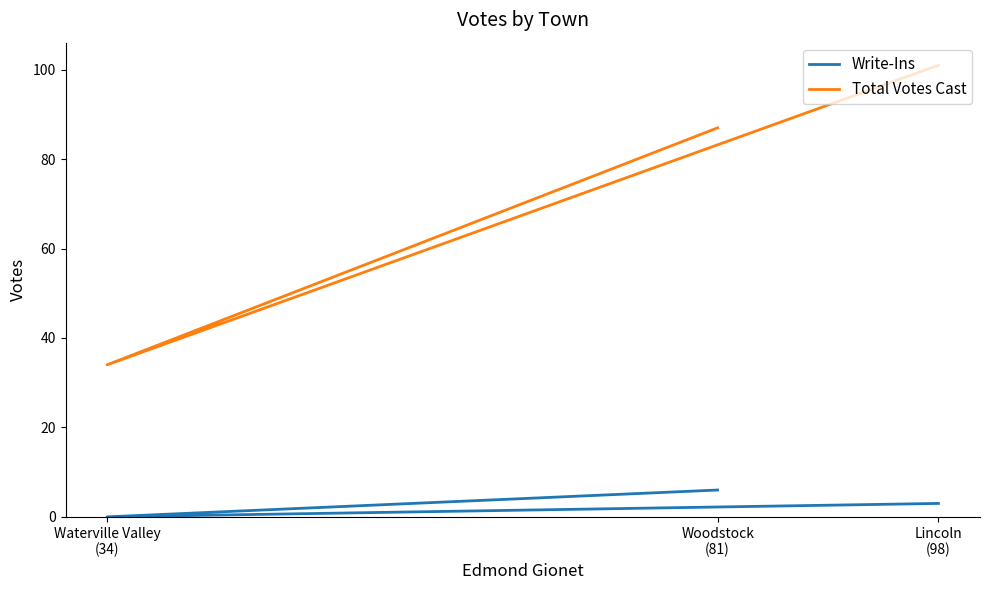

List the series in order of their peak value, lowest first.

Write-Ins, Total Votes Cast